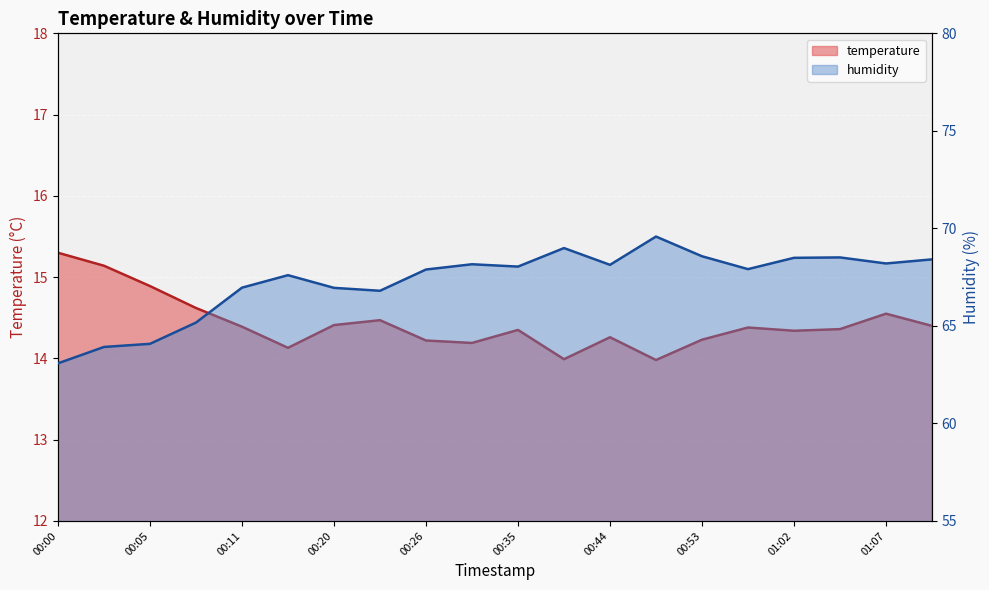

Is it true that temperature equals 14.3 at 01:02?

True